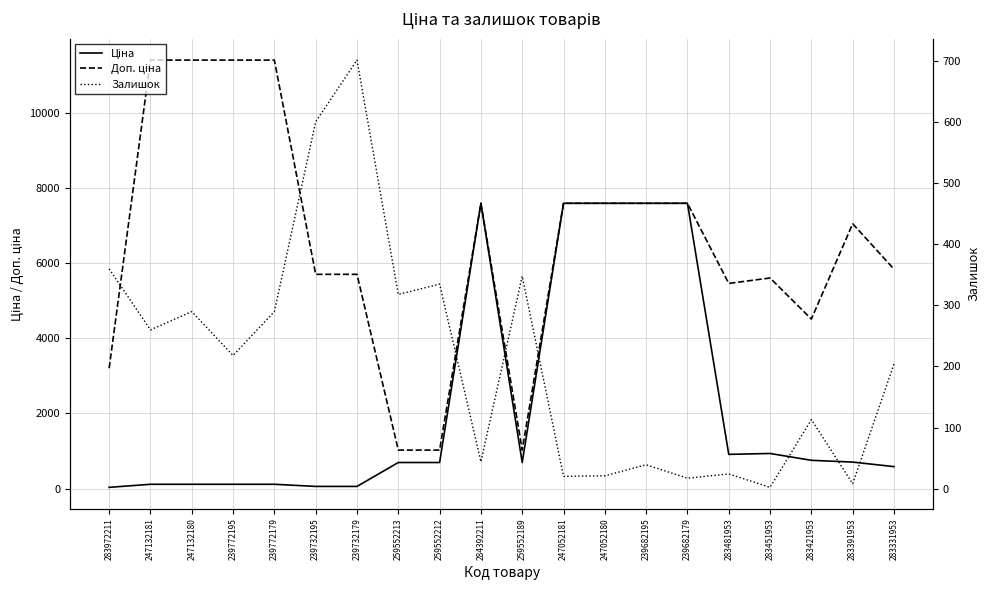

At which label does Доп. ціна reach its minimum?

259552213